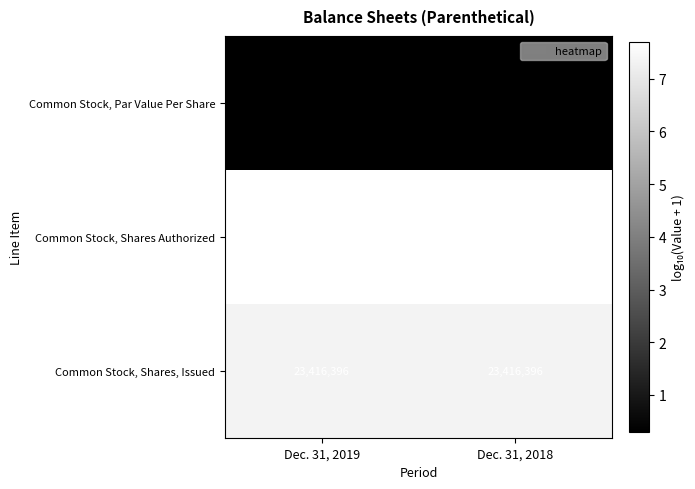

What is the smallest value displayed?

1